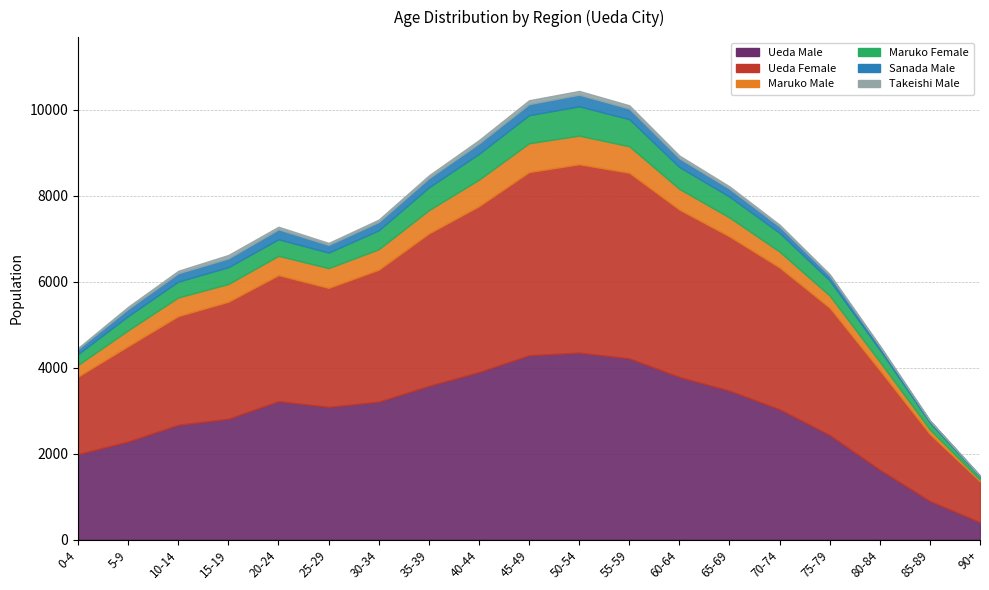

What is the label of the 19th point from the left?

90+